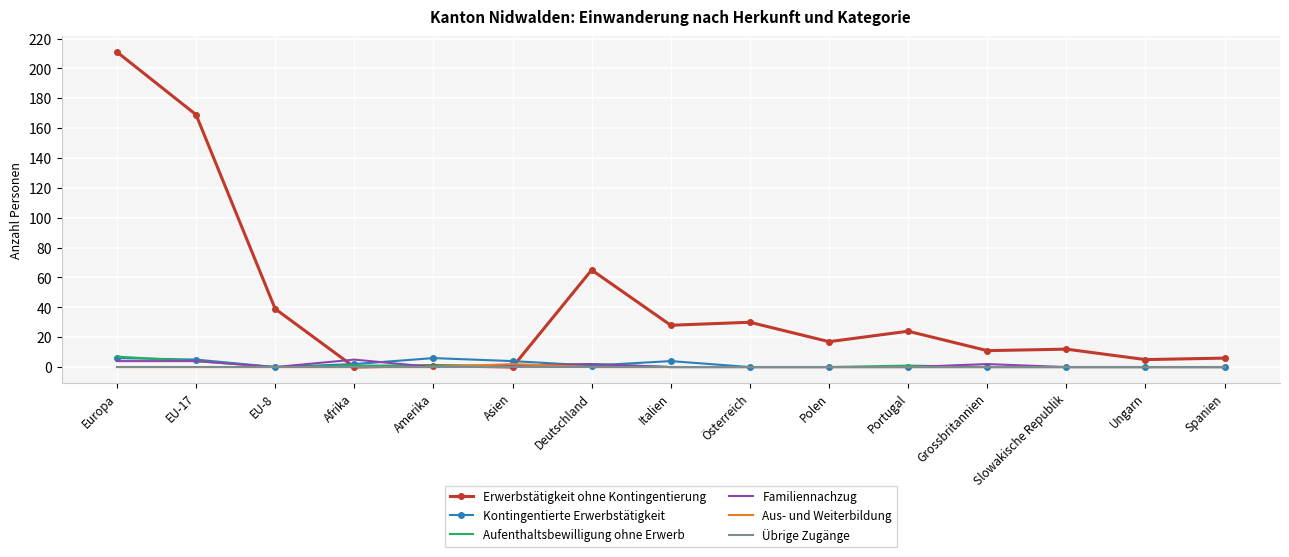

What position from the right is EU-8?

13